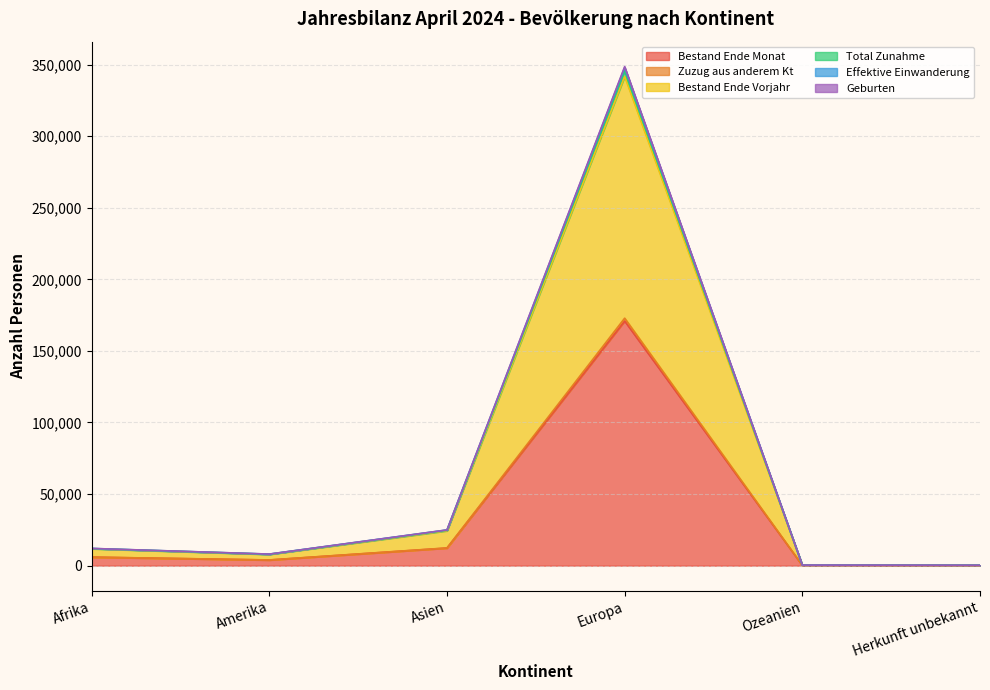

At which label does Effektive Einwanderung reach its peak?

Europa